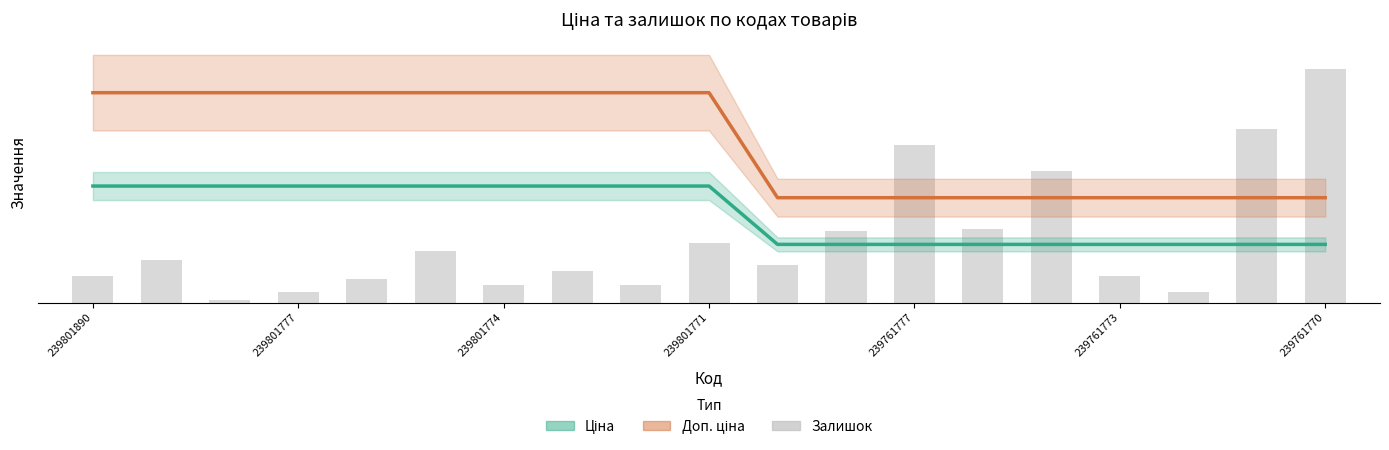

List the series in order of their peak value, lowest first.

Ціна, Доп. ціна, Залишок